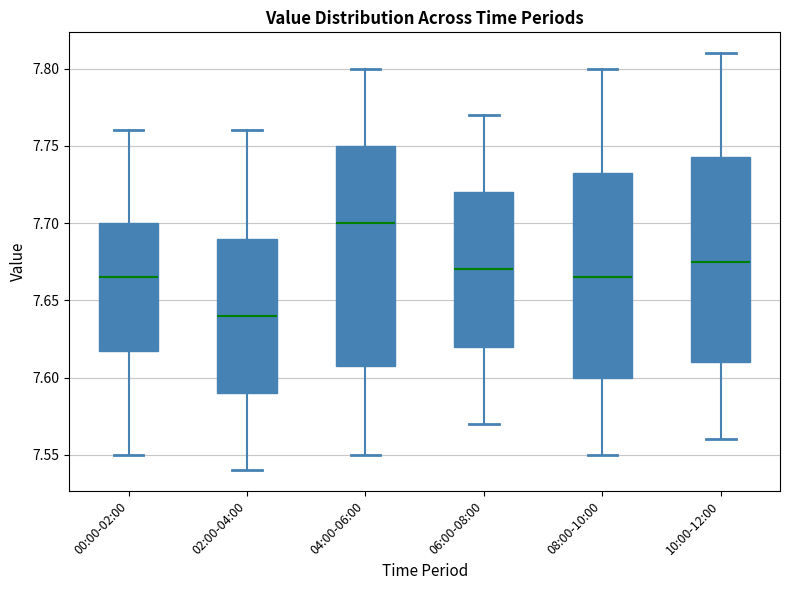

Reading left to right, transcribe this box plot: for each box, give where its median line is, the range the box spans, and where its two whiskers end, as read against the y-axis. The values are not printed on the chart, so give them approximately, as read against the axis.

00:00-02:00: median 7.665, box 7.620 to 7.700, whiskers 7.550 to 7.760
02:00-04:00: median 7.640, box 7.590 to 7.690, whiskers 7.540 to 7.760
04:00-06:00: median 7.700, box 7.610 to 7.750, whiskers 7.550 to 7.800
06:00-08:00: median 7.670, box 7.620 to 7.720, whiskers 7.570 to 7.770
08:00-10:00: median 7.665, box 7.600 to 7.735, whiskers 7.550 to 7.800
10:00-12:00: median 7.675, box 7.610 to 7.745, whiskers 7.560 to 7.810